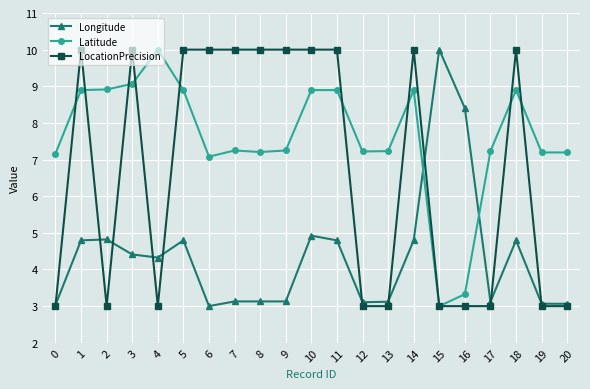

Does the chart have visible grid lines?

Yes